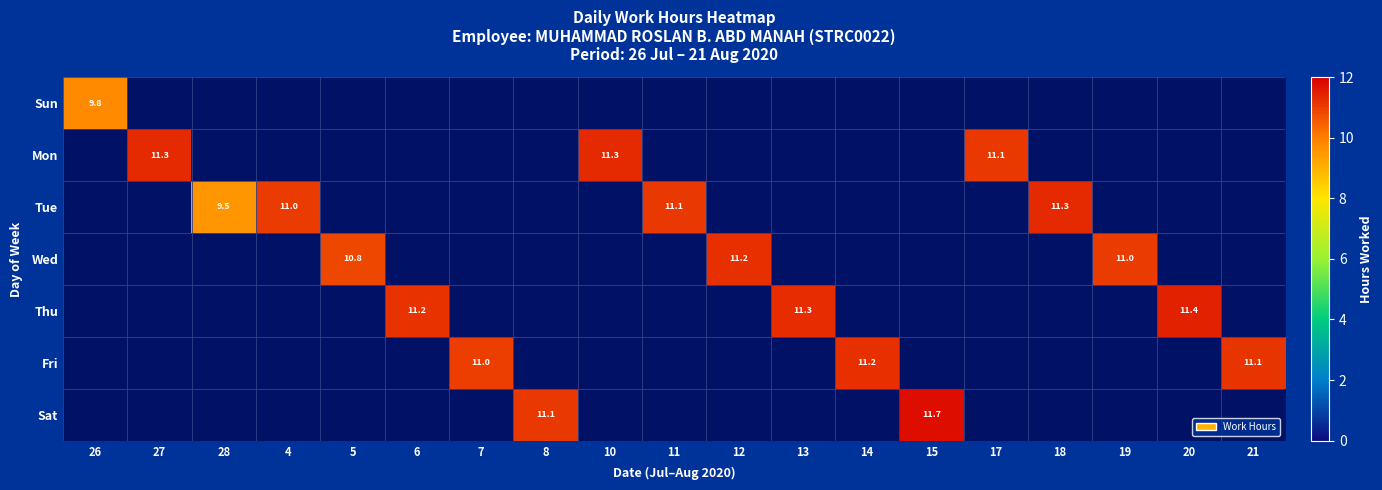

The Sun series shows 6.3 at 26. True or false?

False